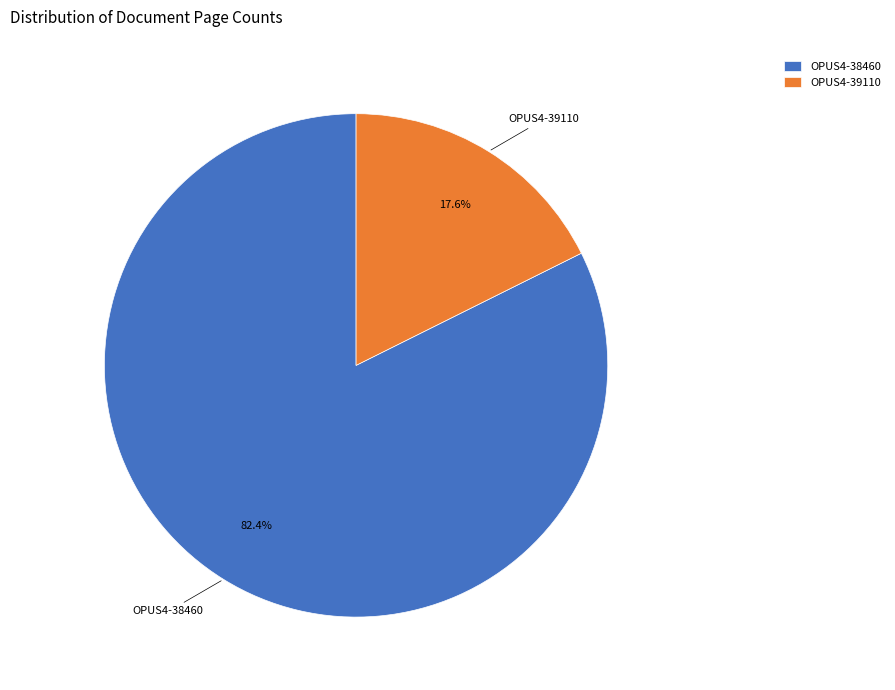

Which has a higher value, OPUS4-39110 or OPUS4-38460?

OPUS4-38460